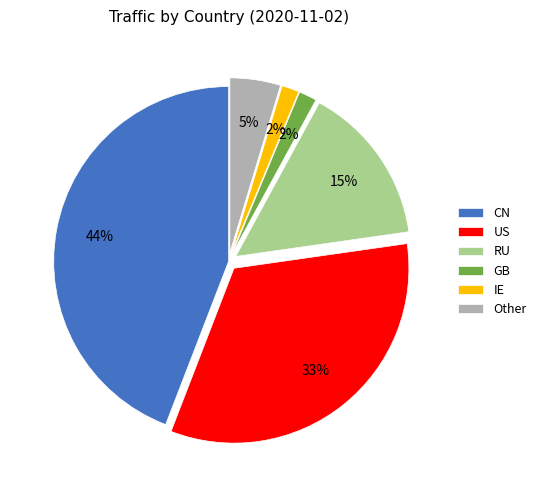

Between RU and CN, which is larger?

CN